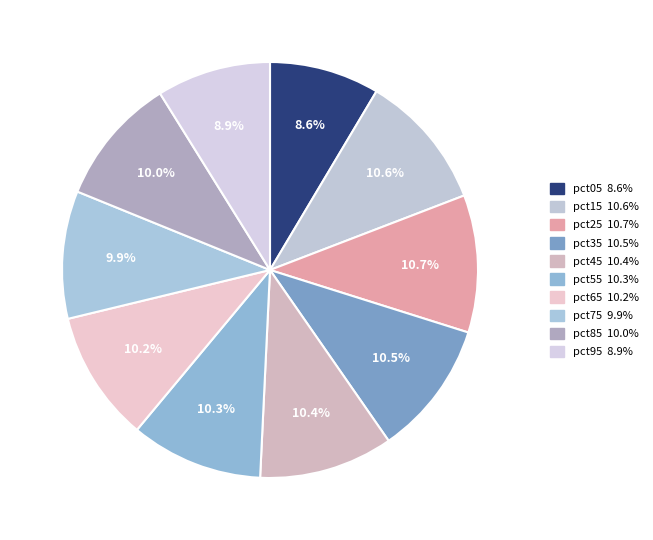

Which category has the smallest portion of the pie?

pct05